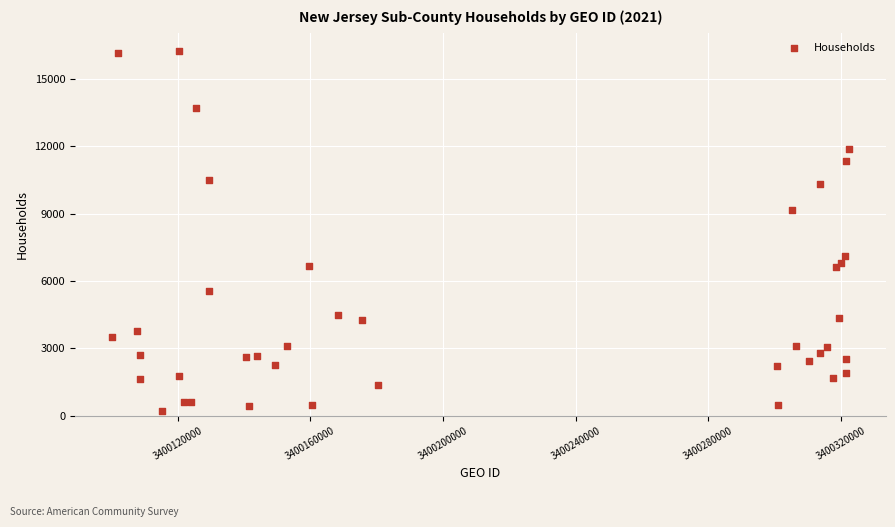

What Y value in the scatter plot is closest to 8238?

9146